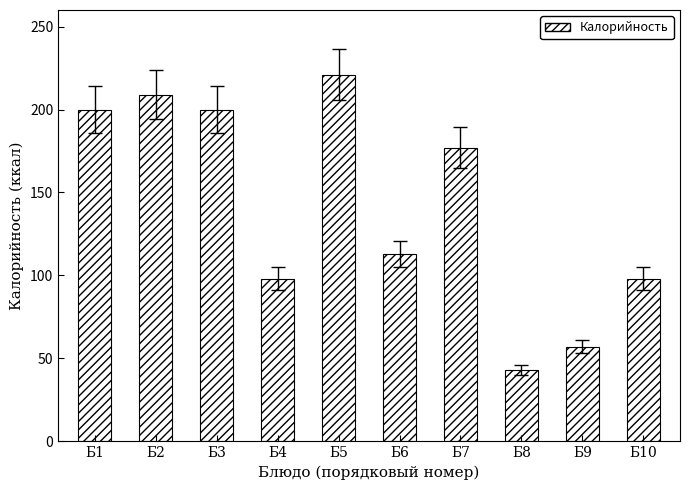

Approximately how many times larger is the value at Б8 compared to Б6?

0.4